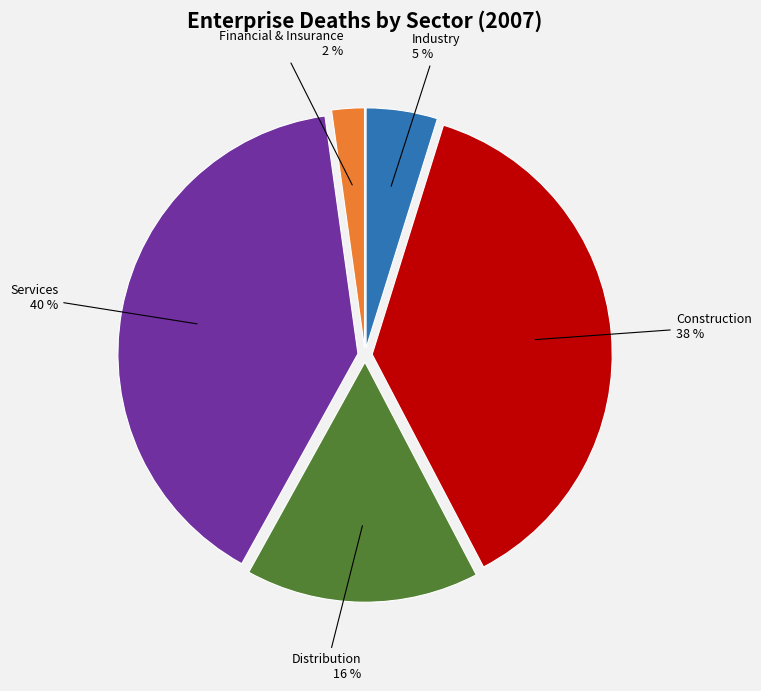

Rank the categories by value from lowest to highest.

Financial & Insurance, Industry, Distribution, Construction, Services